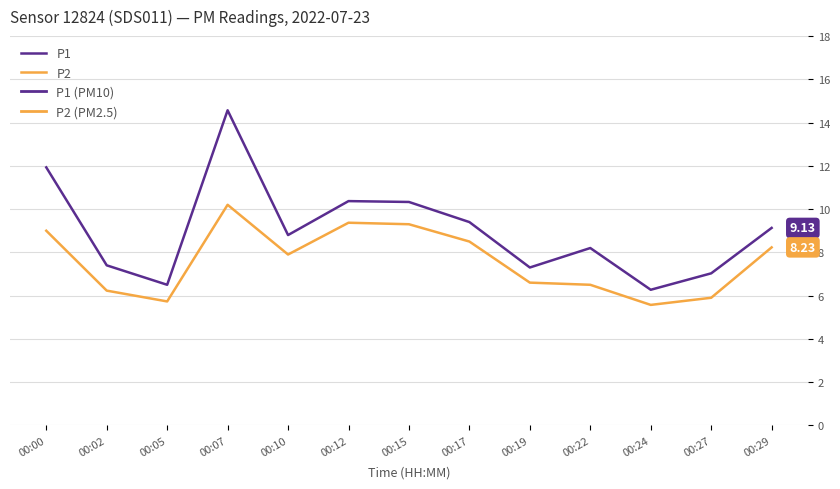

At how many categories does at least one series exceed 10?

4